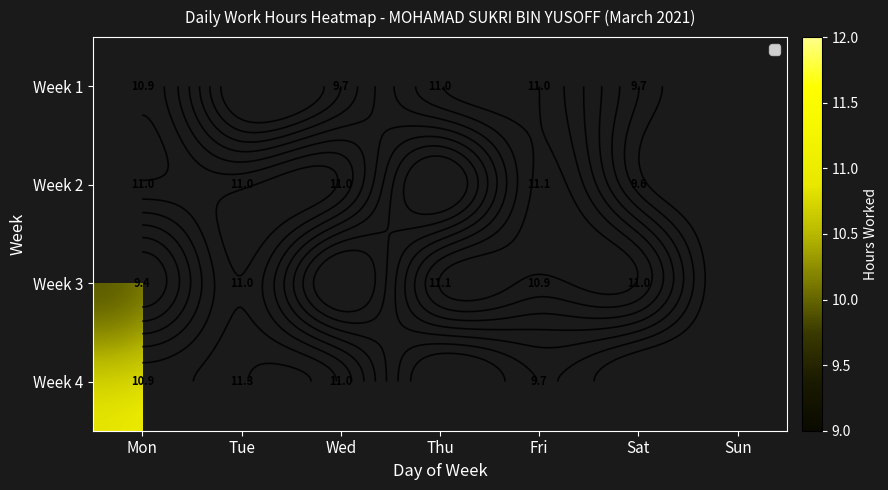

List the series in order of their peak value, highest first.

Week 4, Week 2, Week 3, Week 1